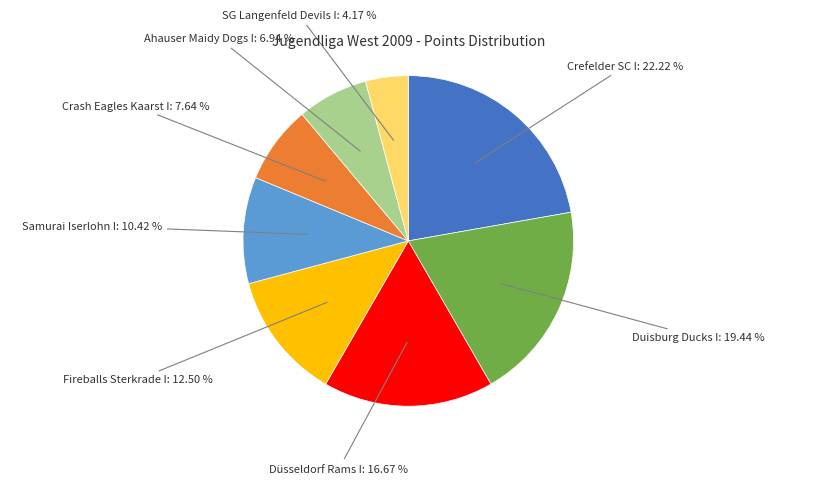

Do Crefelder SC I: 22.22 % and Duisburg Ducks I: 19.44 % together represent more than half of the pie?

No